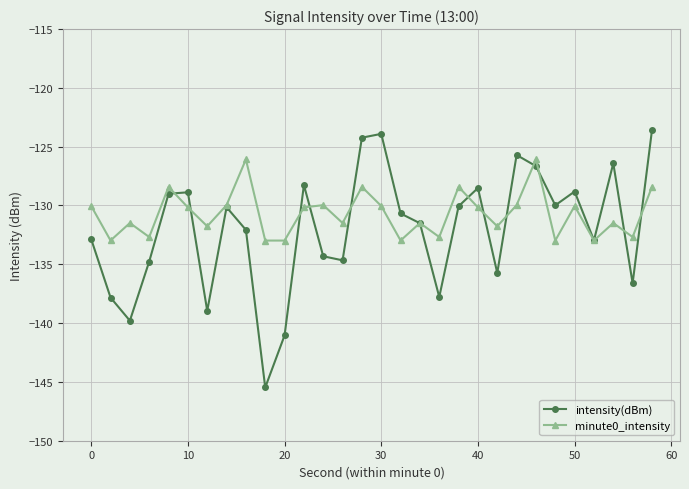

What is the lowest value of the intensity(dBm) series?

-145.5